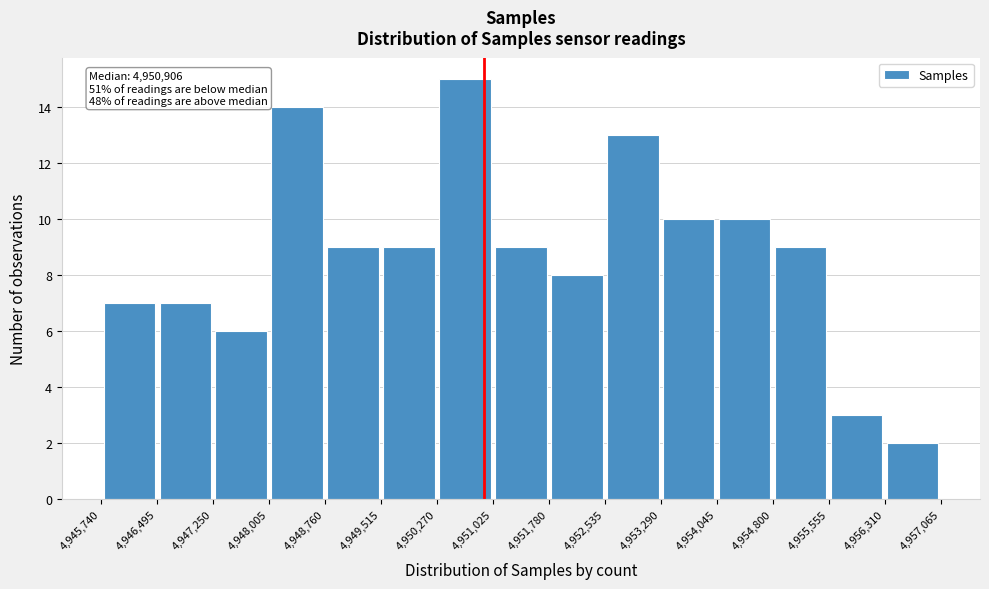

Which range on the x-axis has the tallest bar?

4,950,270 to 4,951,025